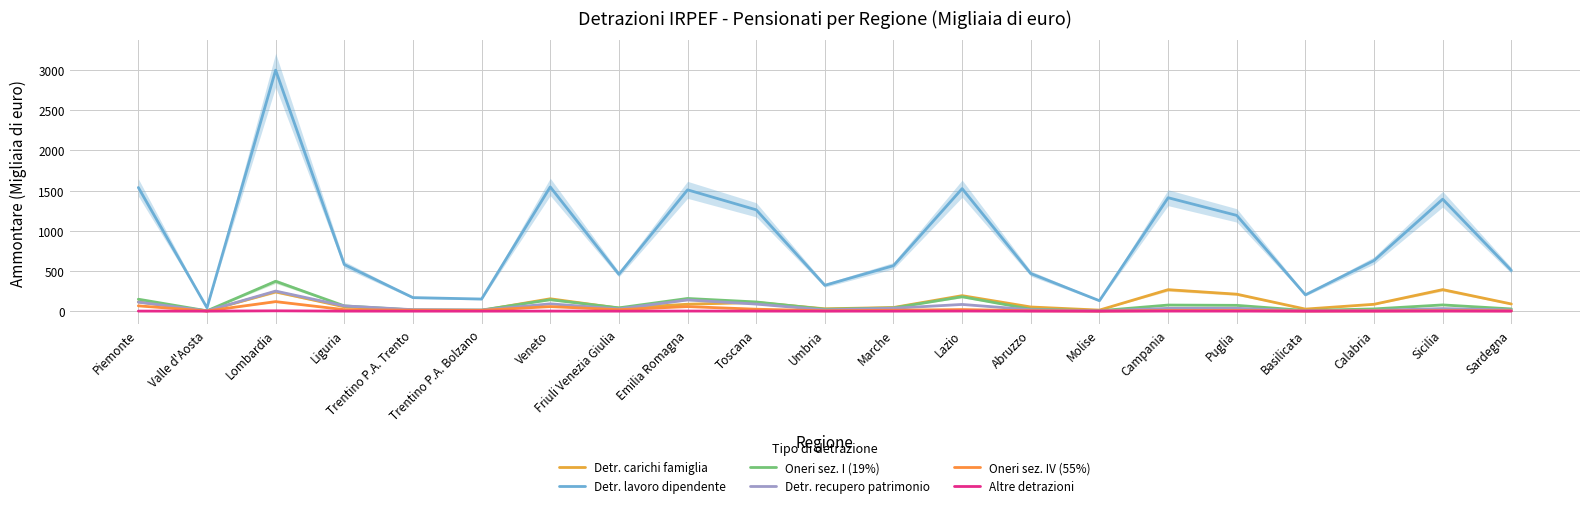

How many values in the Oneri sez. I (19%) series are below 40?

9